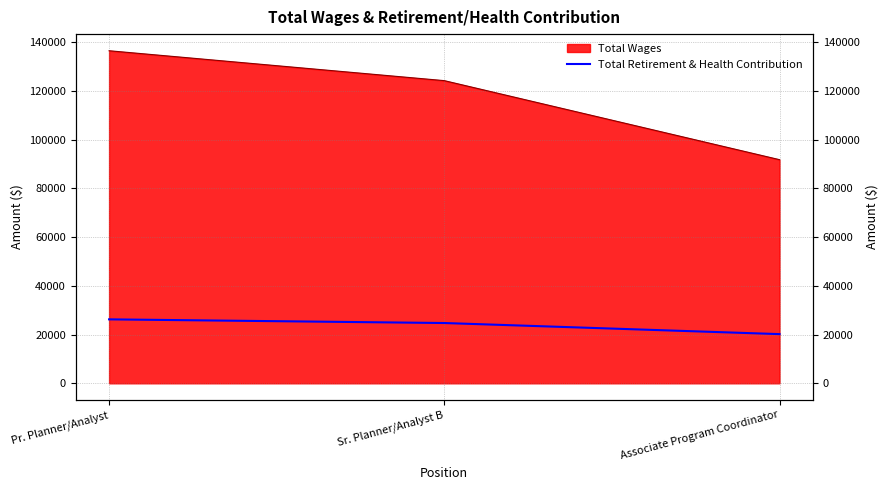

Rank the categories by value from lowest to highest.

Associate Program Coordinator, Sr. Planner/Analyst B, Pr. Planner/Analyst